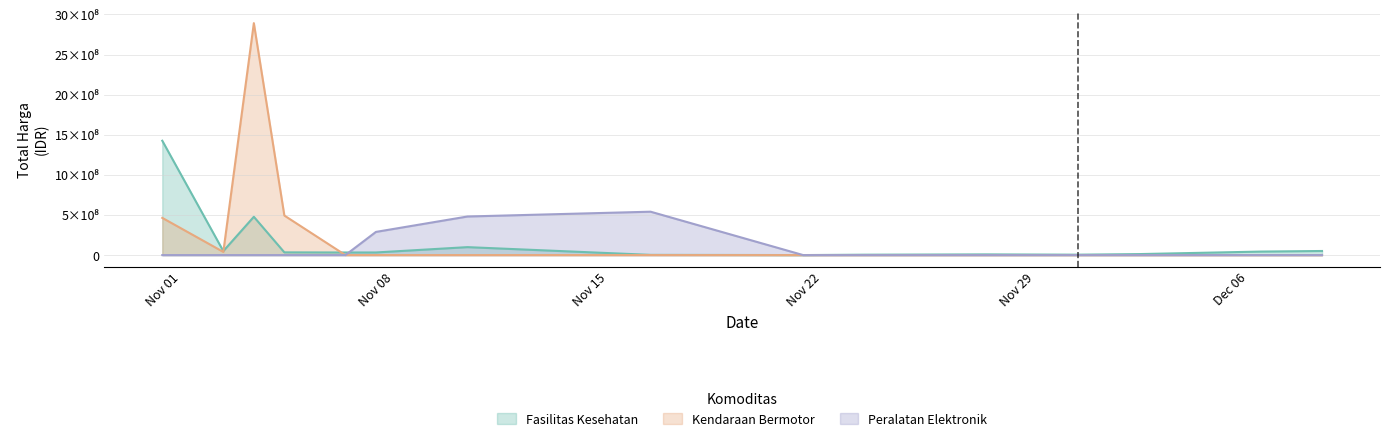

What is the difference between the highest and lowest values at 10?

56152800